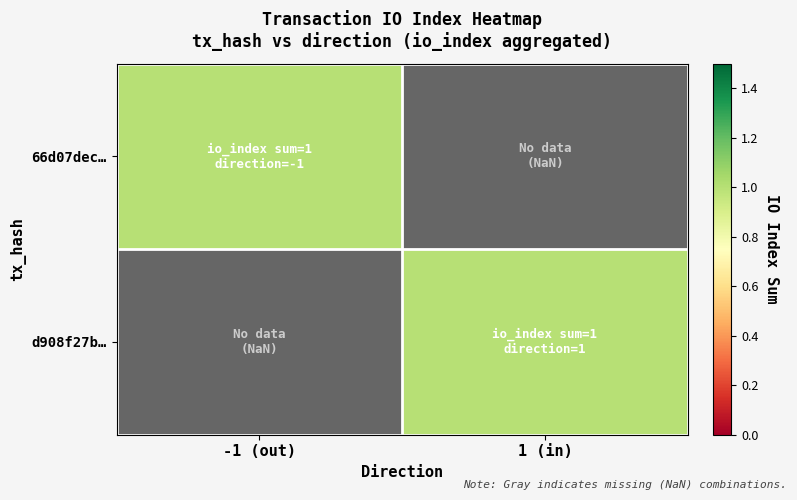

Which has a higher value, 1 or 0?

1